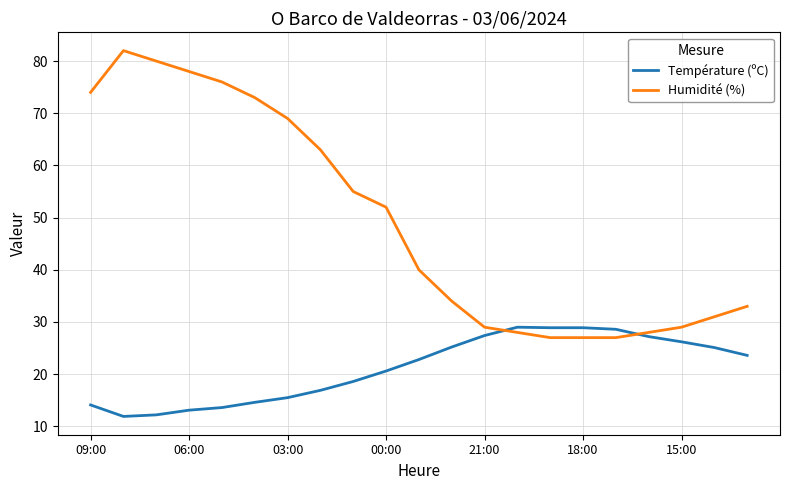

What is the difference between the maximum and minimum values in the Humidité (%) series?

55.0